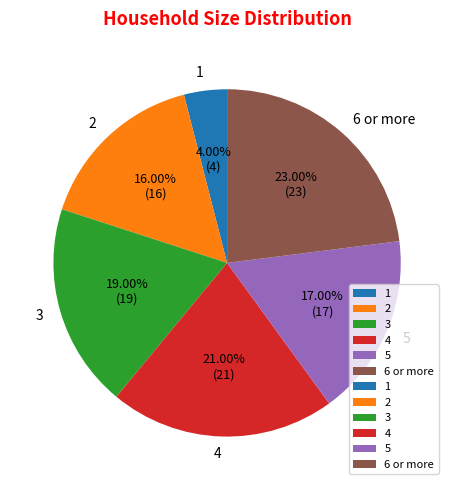

Is it true that 2 is 16% of the pie?

True